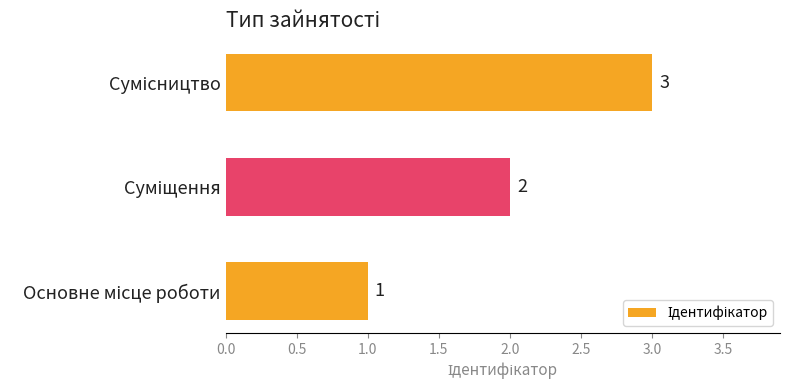

Count the values in the range 1 to 3.

3